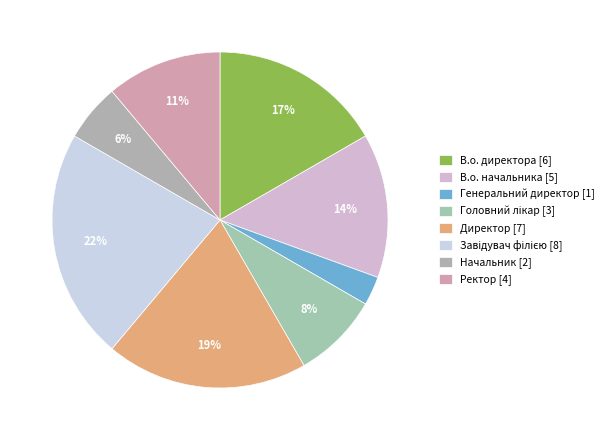

Between Начальник and Ректор, which is larger?

Ректор